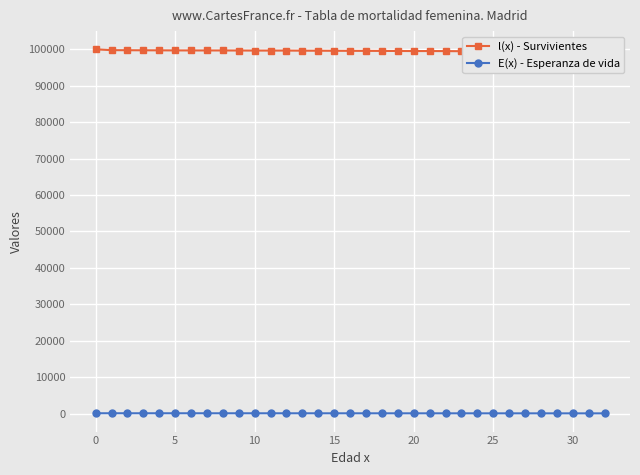

True or false: E(x) - Esperanza de vida has a value of 86.9 at 0.

True